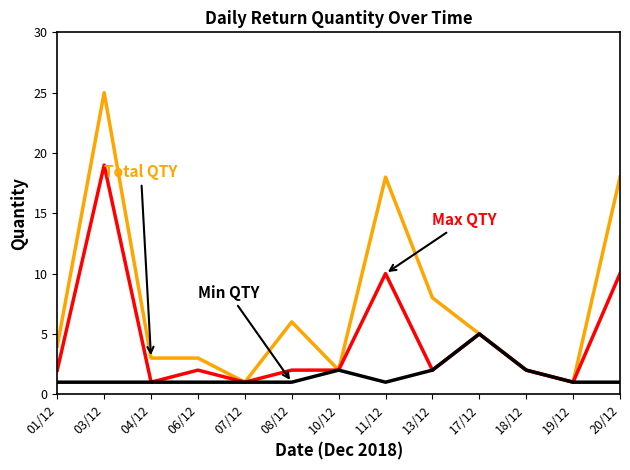

What position from the left is 13/12?

9